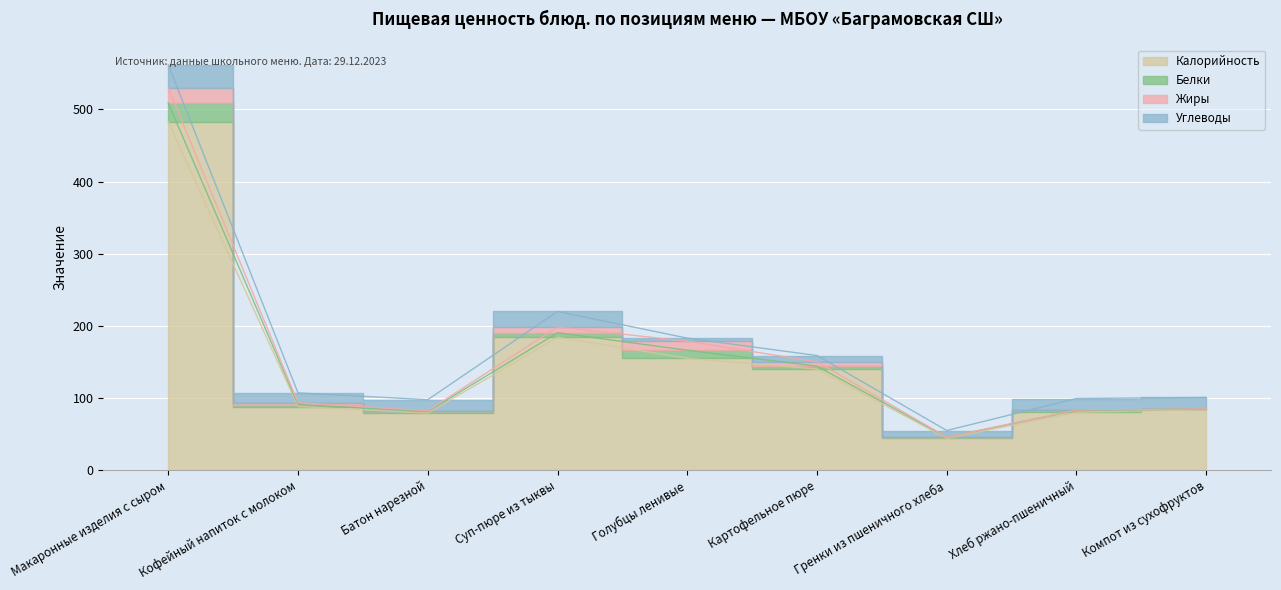

How many interior local valleys does the Жиры series have?

2